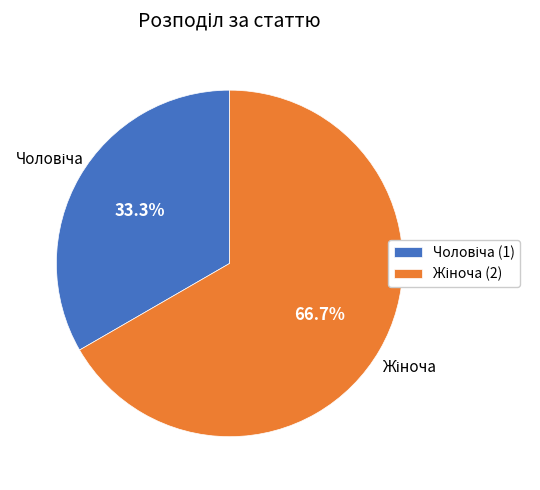

Is there a majority slice in this chart?

Yes